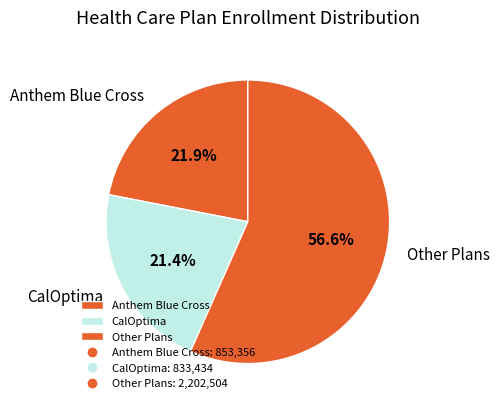

Rank the categories by value from highest to lowest.

Other Plans, Anthem Blue Cross, CalOptima